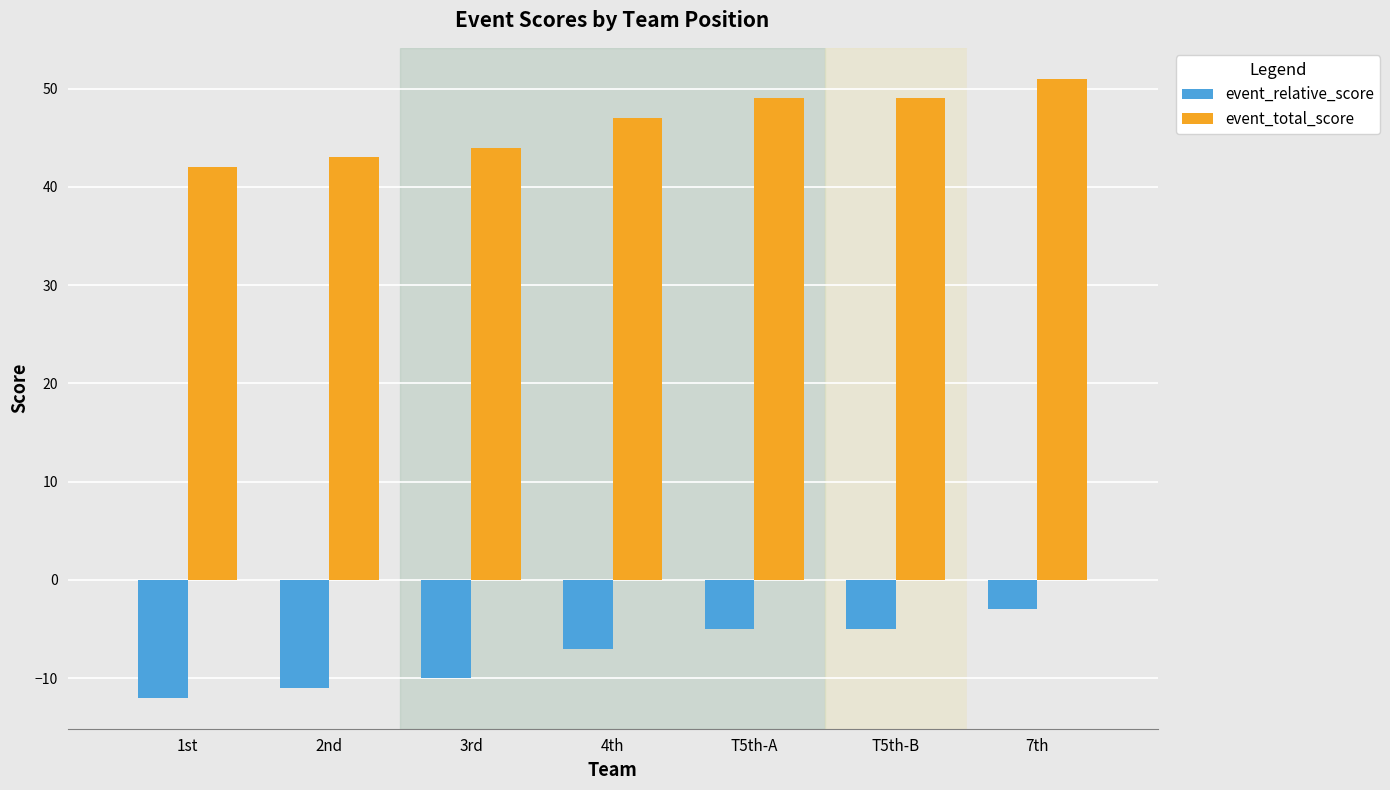

Is it true that event_relative_score equals -8 at 1st?

False